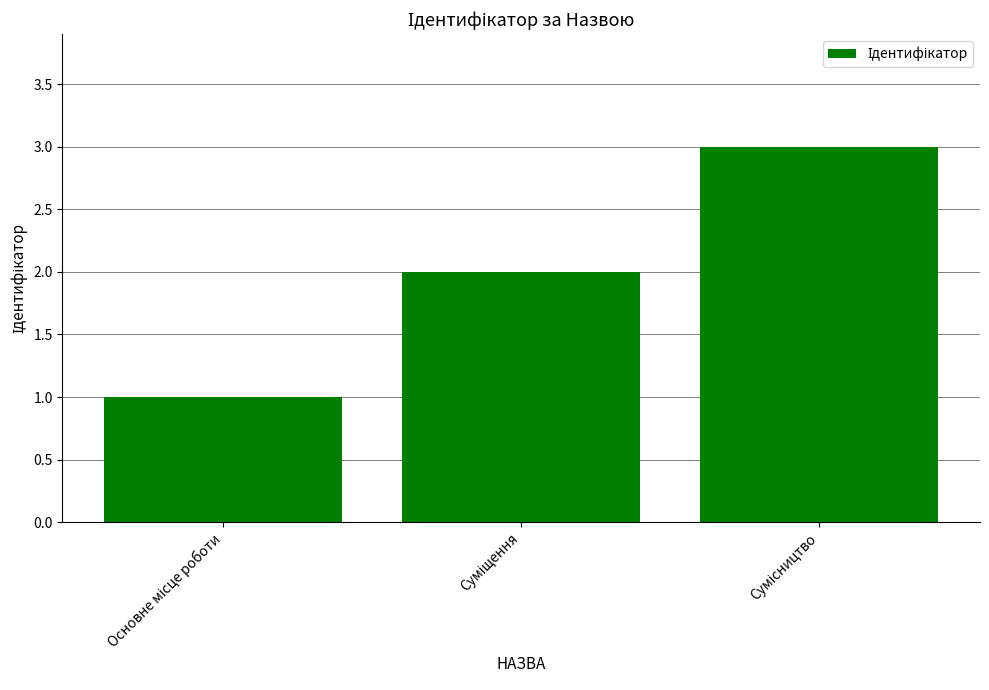

What is the maximum value shown in the chart?

3